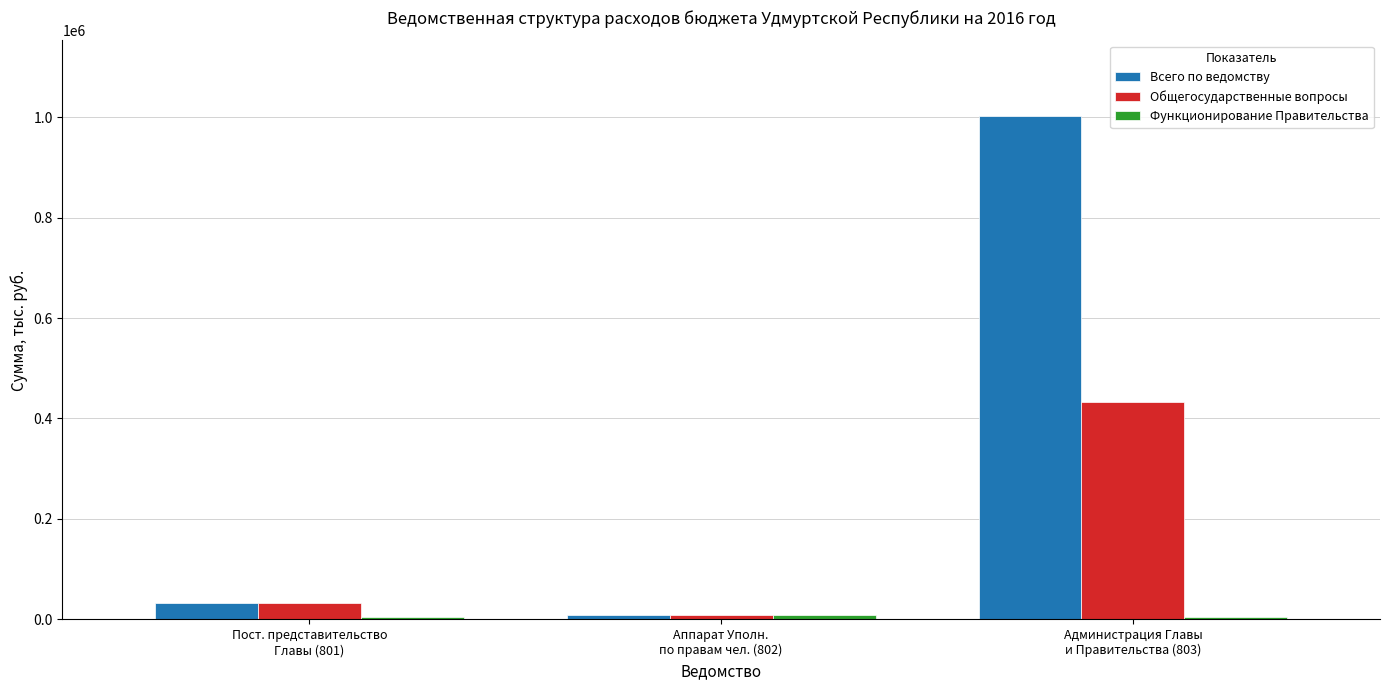

What is the sum of the Общегосударственные вопросы values at Пост. представительство
Главы (801) and Аппарат Уполн.
по правам чел. (802)?

40994.1